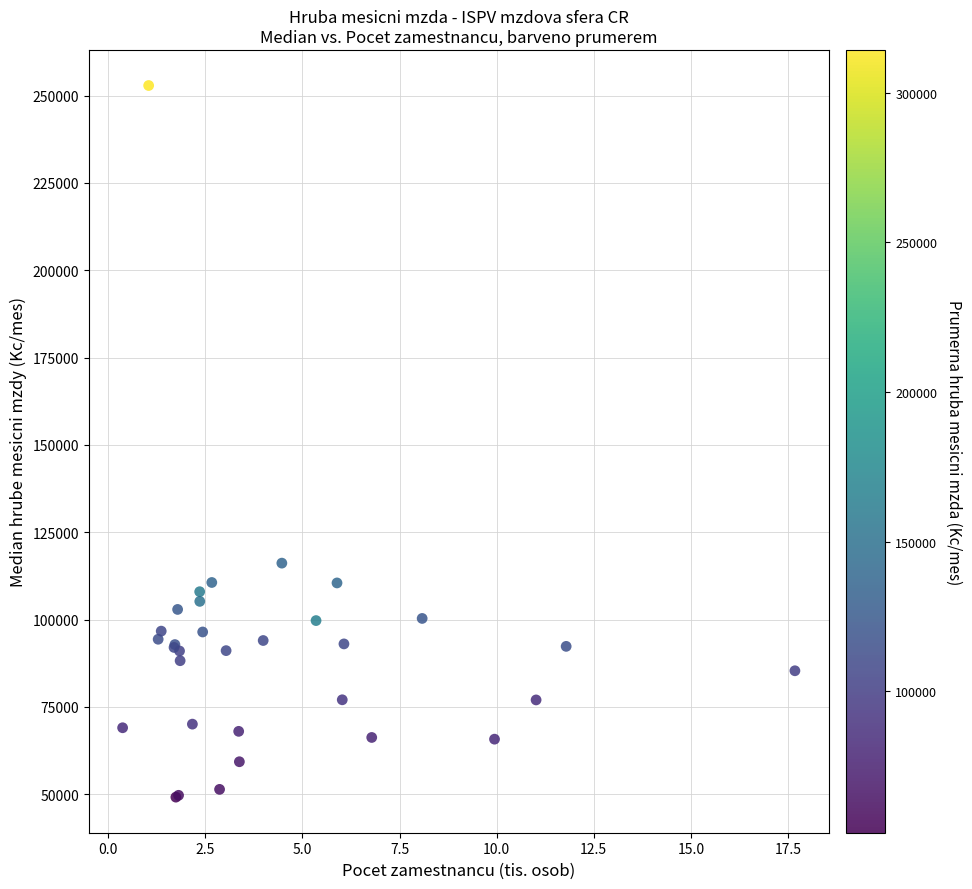

What Y value in the scatter plot is closest to 151032?

116169.0